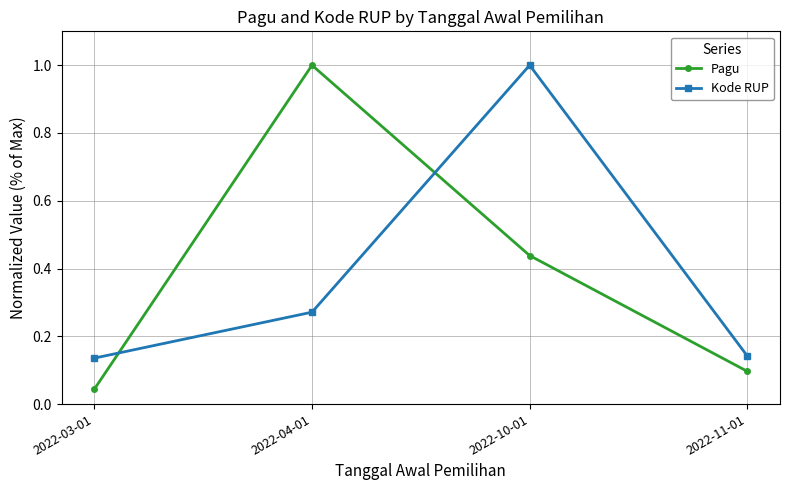

Which series has the widest spread of values?

Pagu